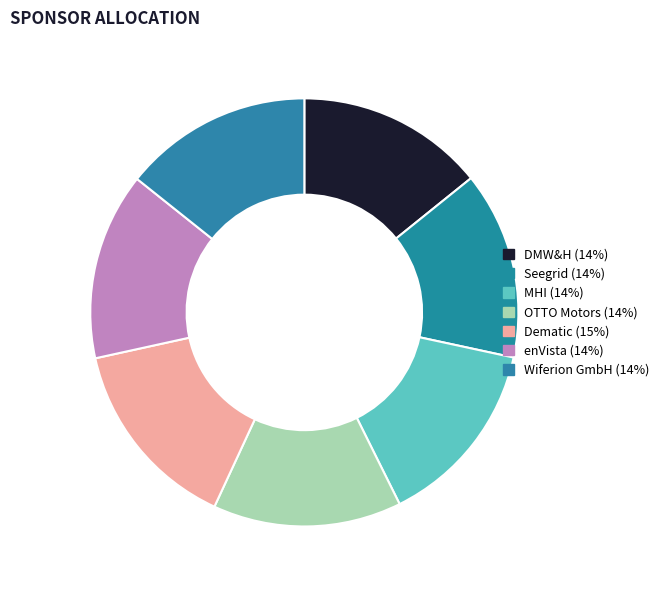

Approximately how many times larger is the value at enVista compared to DMW&H?

1.0